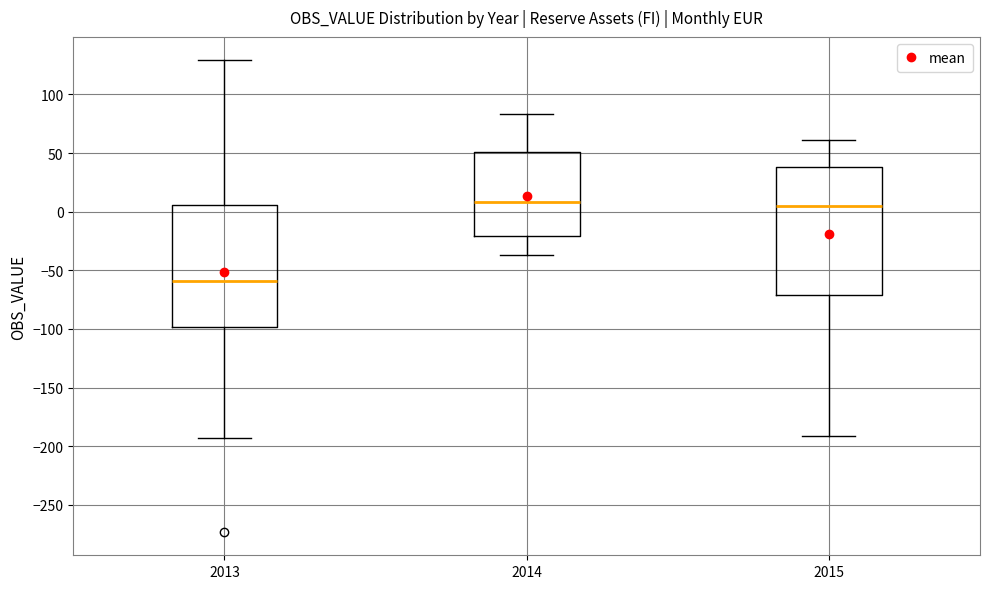

Which box has the lowest median line?

2013